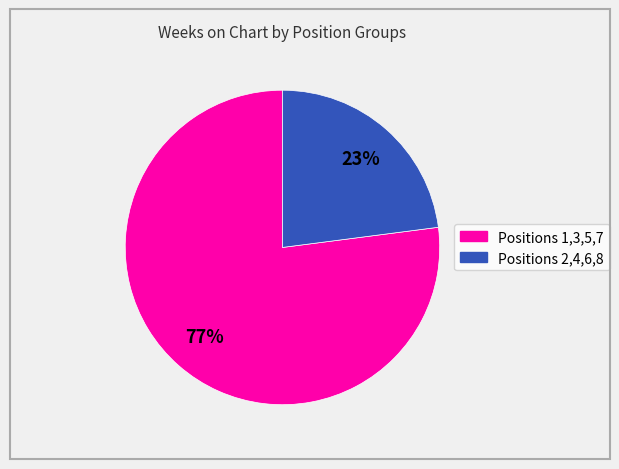

How many slices are in this pie chart?

2